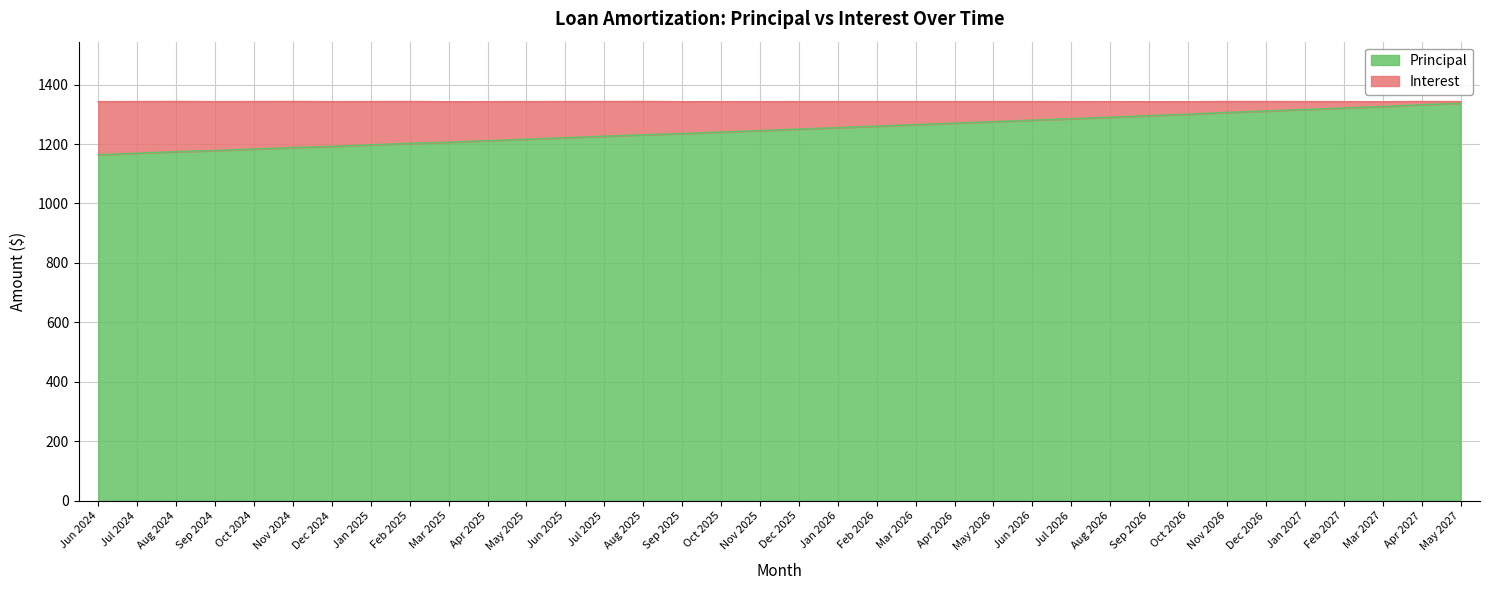

Reading right to left, list all the values displayed in this chart.

1337	1332	1326	1321	1316	1311	1306	1300	1295	1290	1285	1280	1275	1270	1265	1260	1255	1250	1245	1240	1235	1231	1226	1221	1216	1211	1206	1202	1197	1192	1188	1183	1178	1174	1169	1164